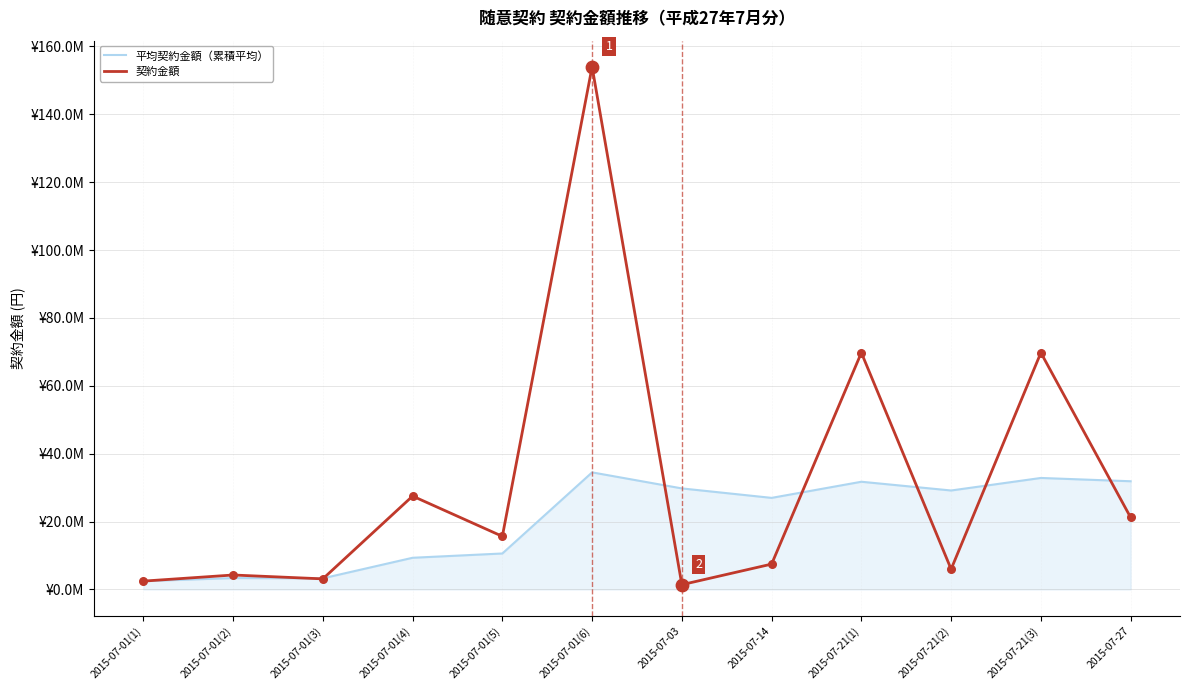

At which category is the sum across all series the highest?

2015-07-01(6)